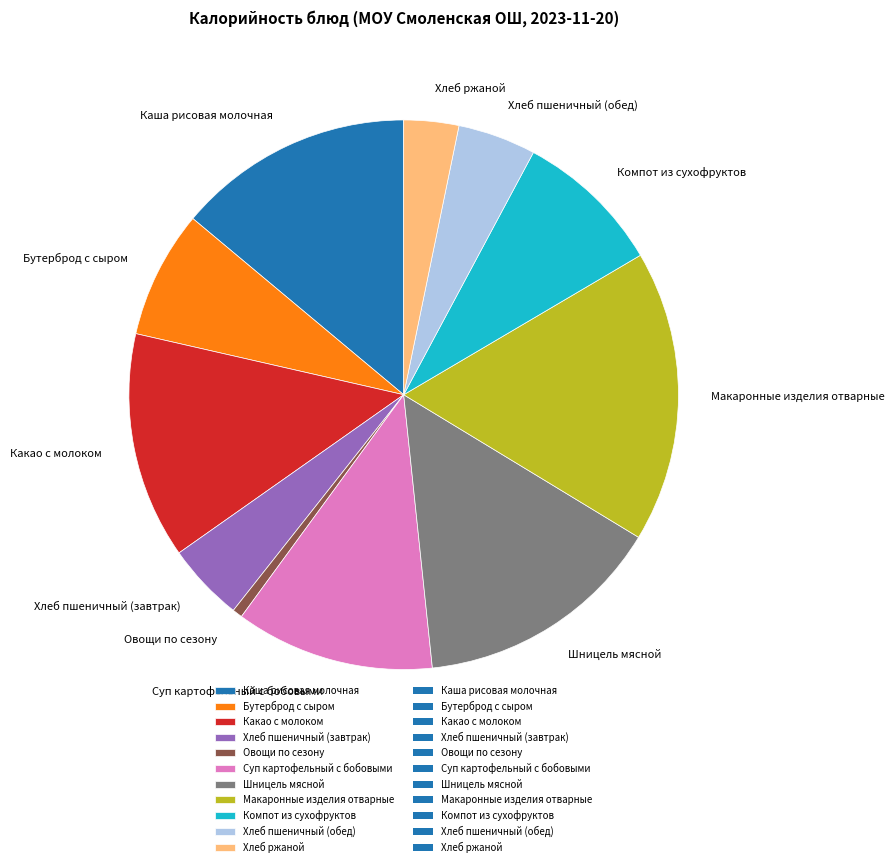

Is Бутерброд с сыром the majority of the pie?

No